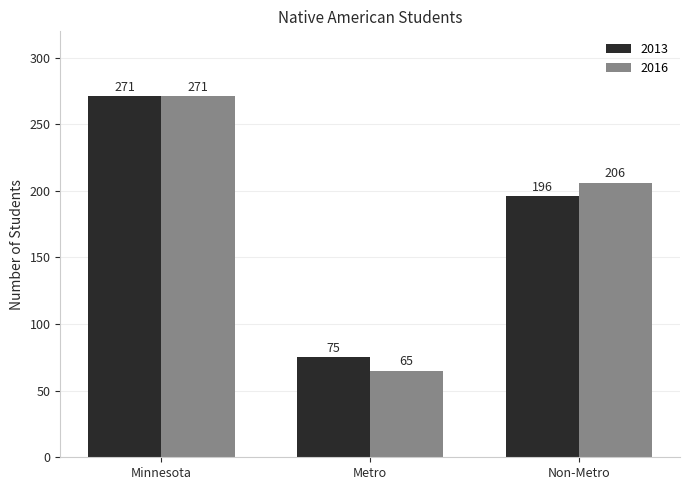

How many data points does each series have?

3